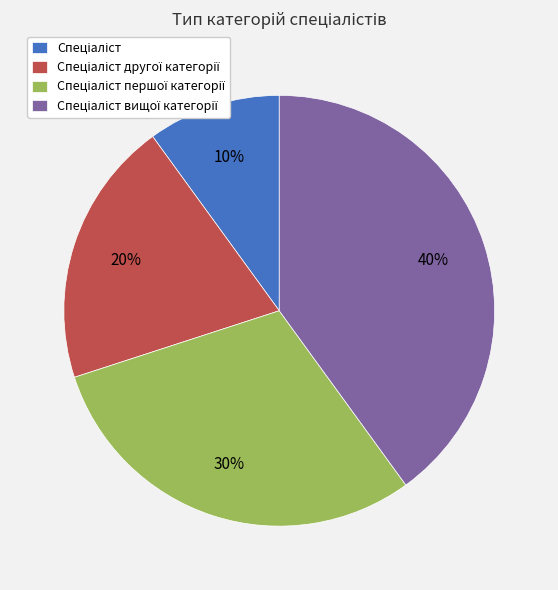

To the nearest percent, what is the average slice percentage?

25%